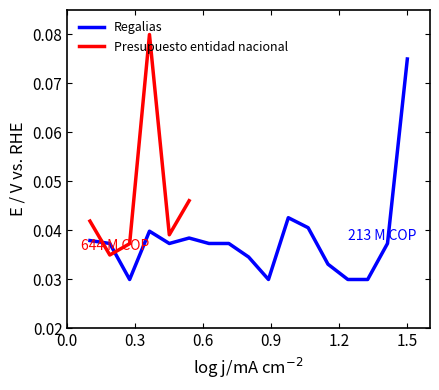

Rank the categories by value from lowest to highest.

3, 10, 14, 15, 13, 9, 2, 5, 7, 8, 16, 1, 6, 4, 12, 11, 17